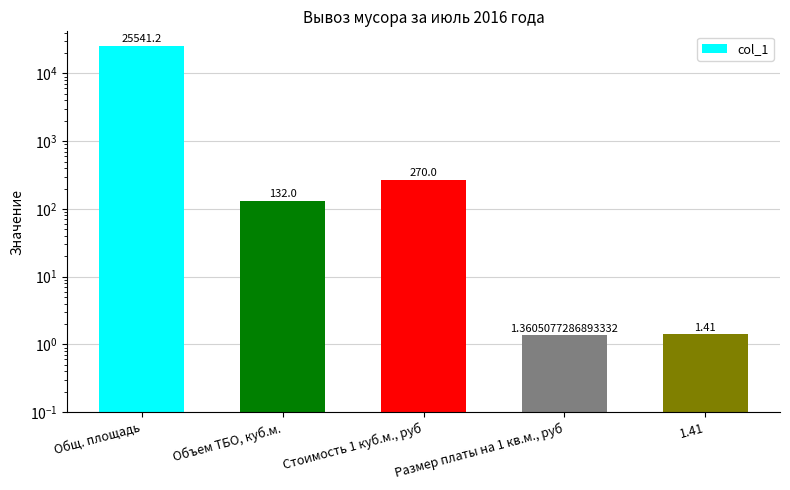

What is the smallest value displayed?

1.4